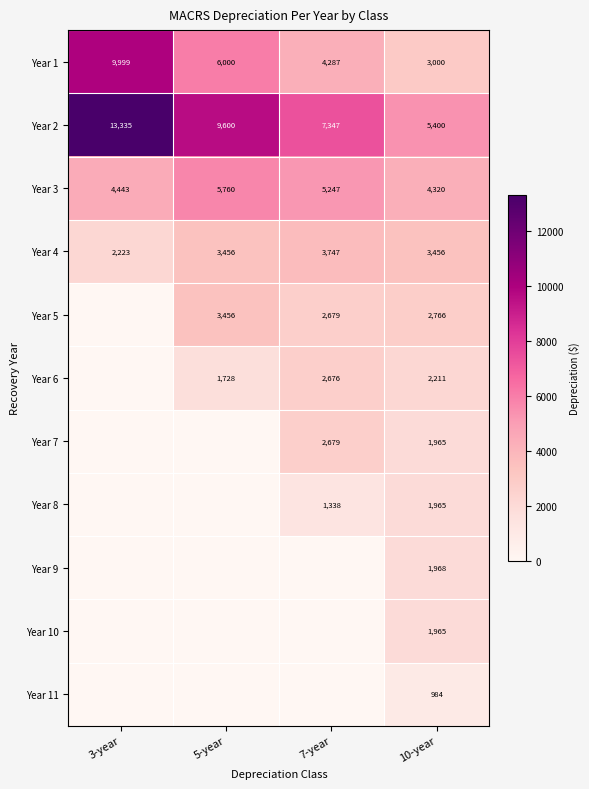

Is the value of Year 2 at 10-year greater than the value of Year 5 at 5-year?

Yes